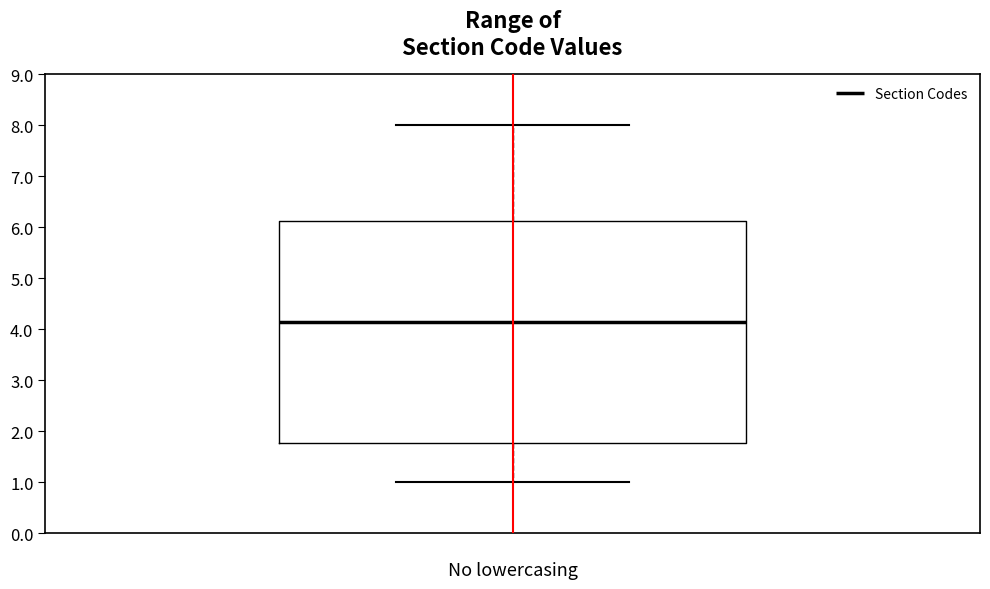

Transcribe this box plot: give where the median line is, the range the box spans, and where the two whiskers end, as read against the y-axis. The values are not printed on the chart, so give them approximately, as read against the axis.

median 4.2, box 1.8 to 6.1, whiskers 1.0 to 8.0